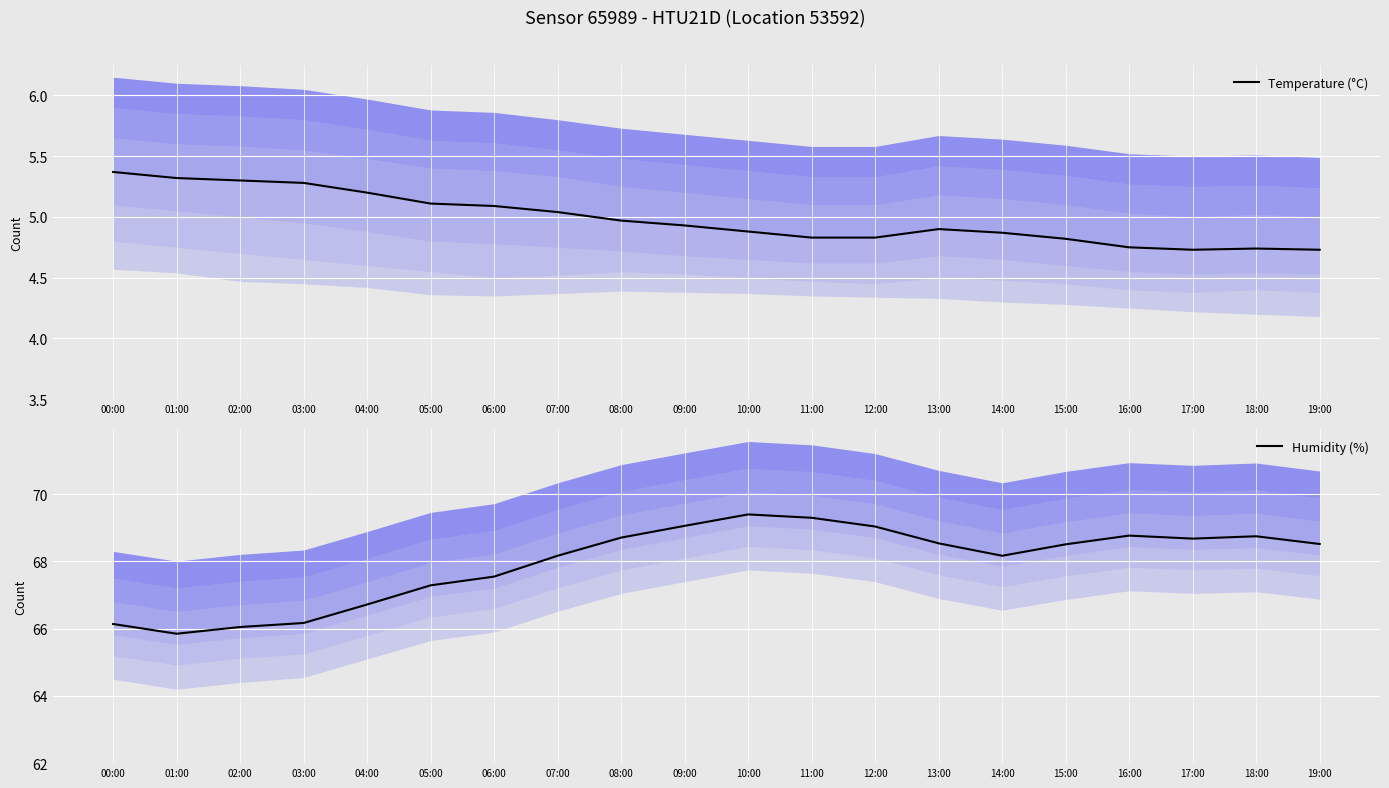

Which series has the largest total across all categories?

Humidity (%)